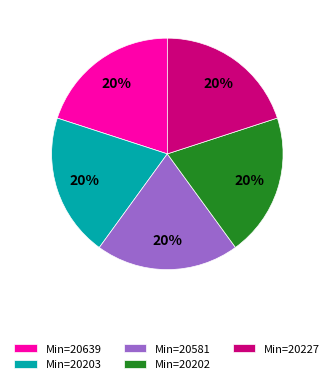

True or false: Min=20581 accounts for 20% of the total.

True